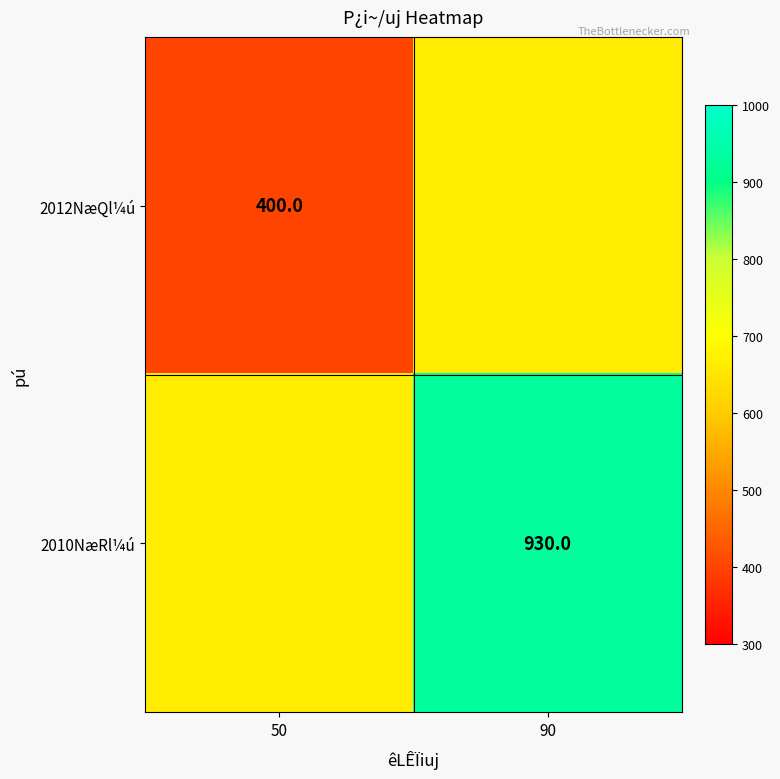

The value of 2010NæRl¼ú at 90 is 1319. True or false?

False